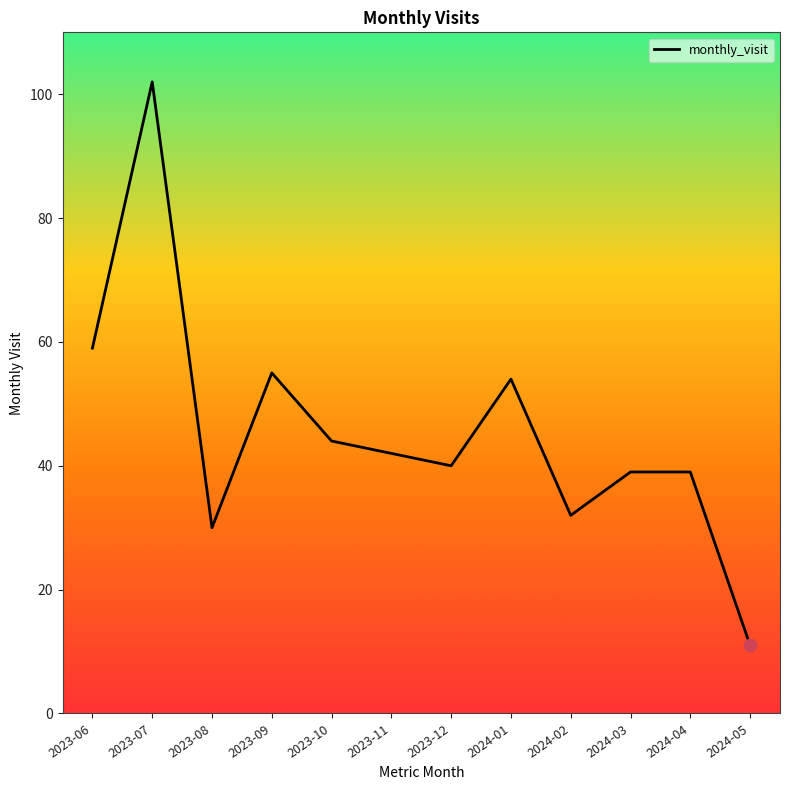

What is the change in value from 2023-07 to 2024-02?

-70